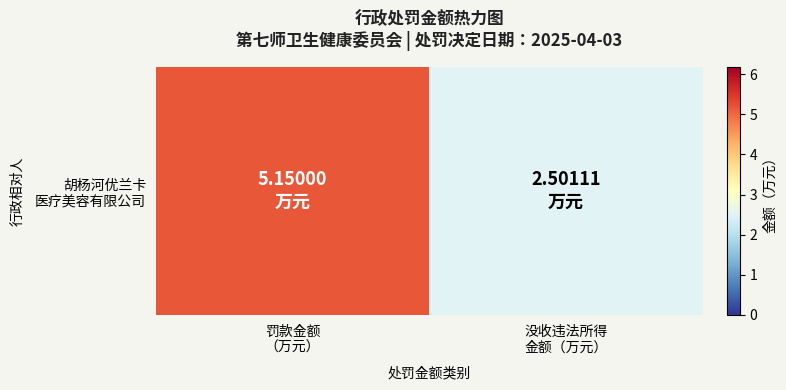

The chart shows a value of 2.5 at 没收违法所得
金额（万元）. True or false?

True